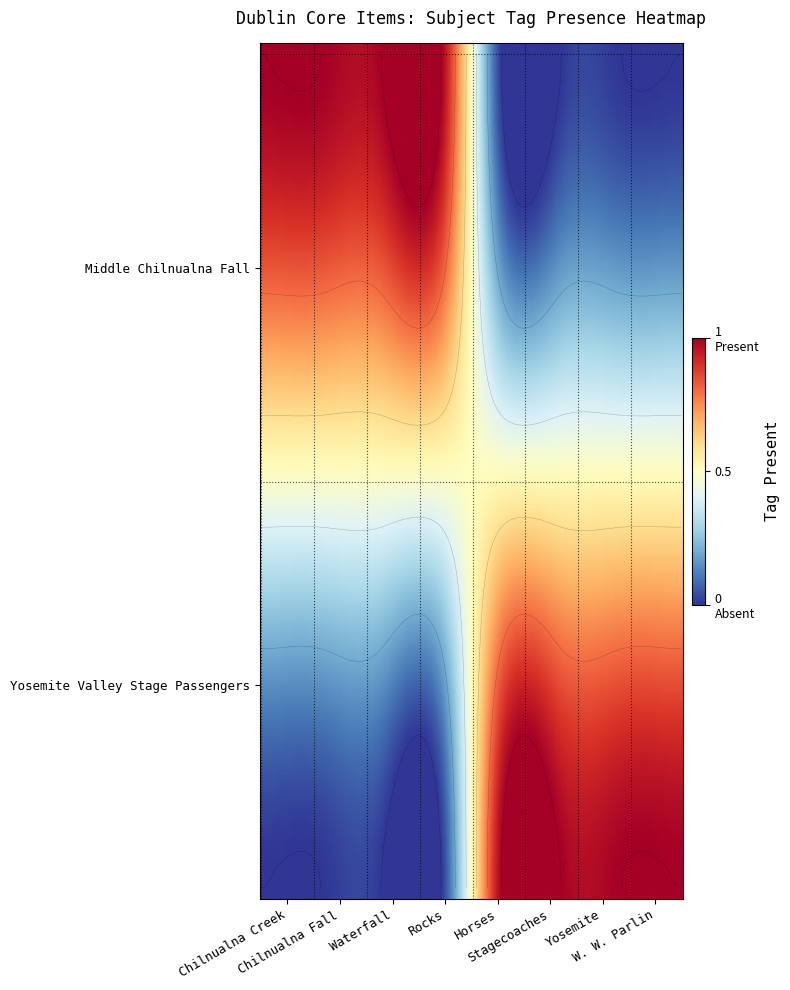

At which category does the chart reach its peak across all series?

Chilnualna Creek